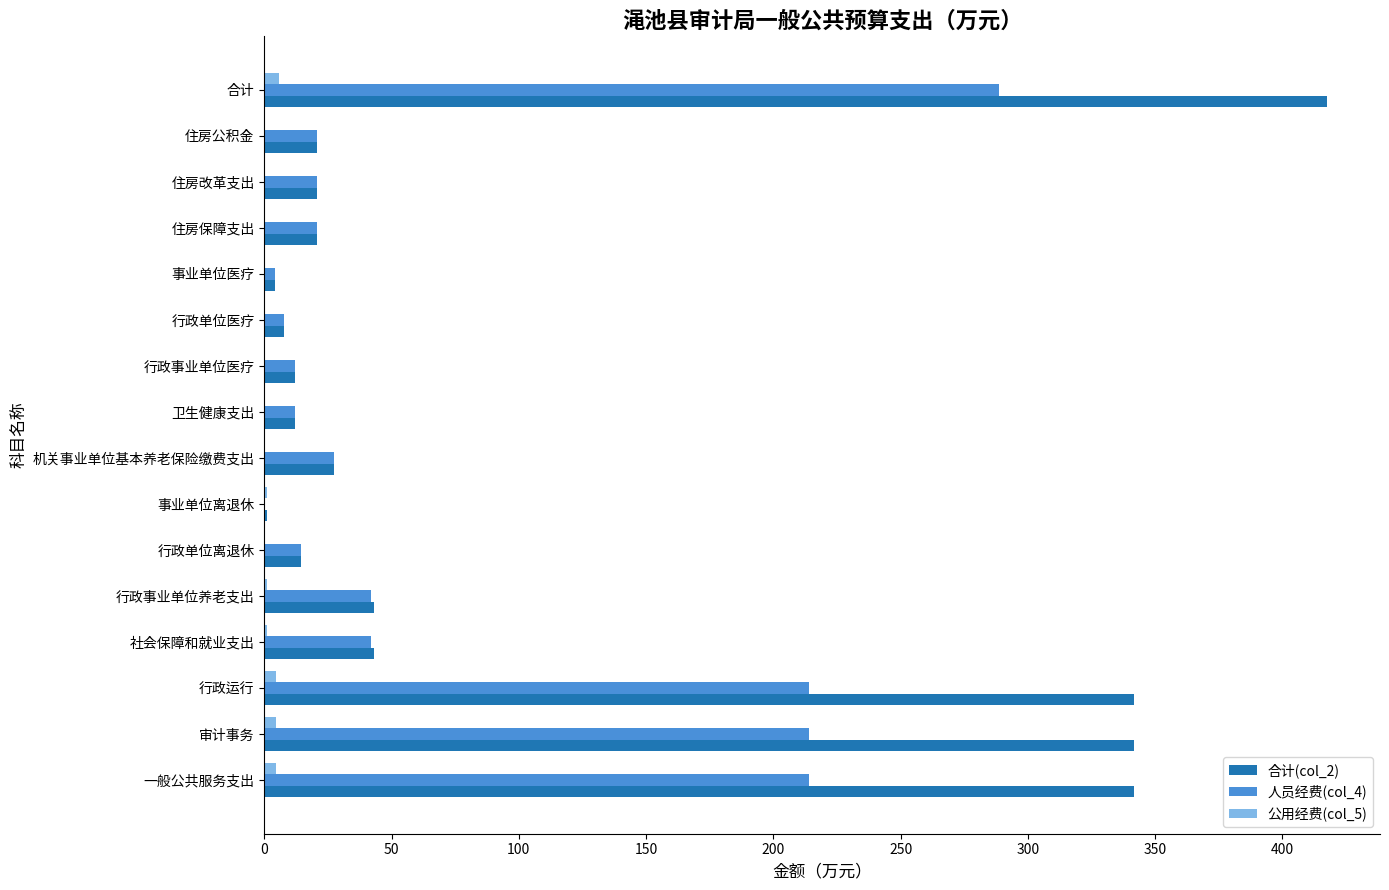

Count the number of categories in the chart.

16